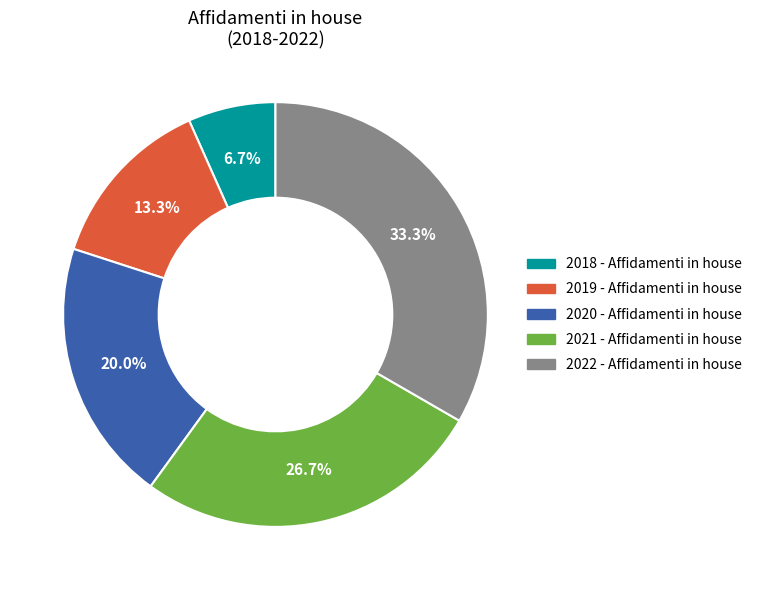

Which category has the smallest portion of the pie?

2018 - Affidamenti in house